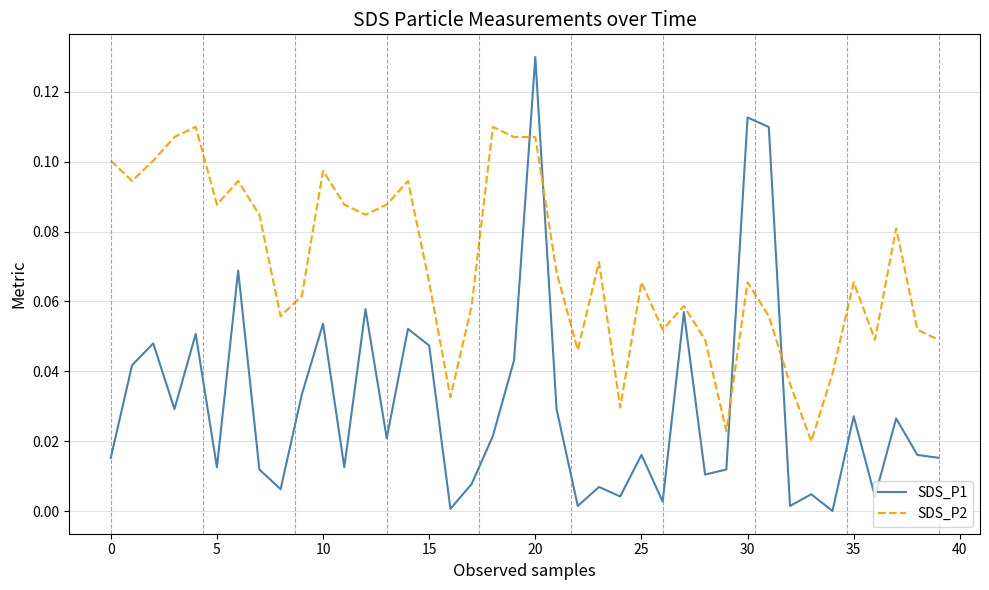

What is the sum of all SDS_P1 values?

1.2